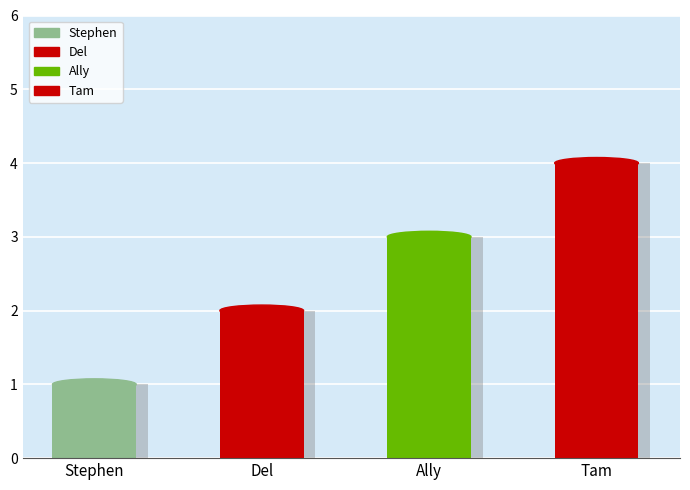

Count the values in the range 2 to 4.

3